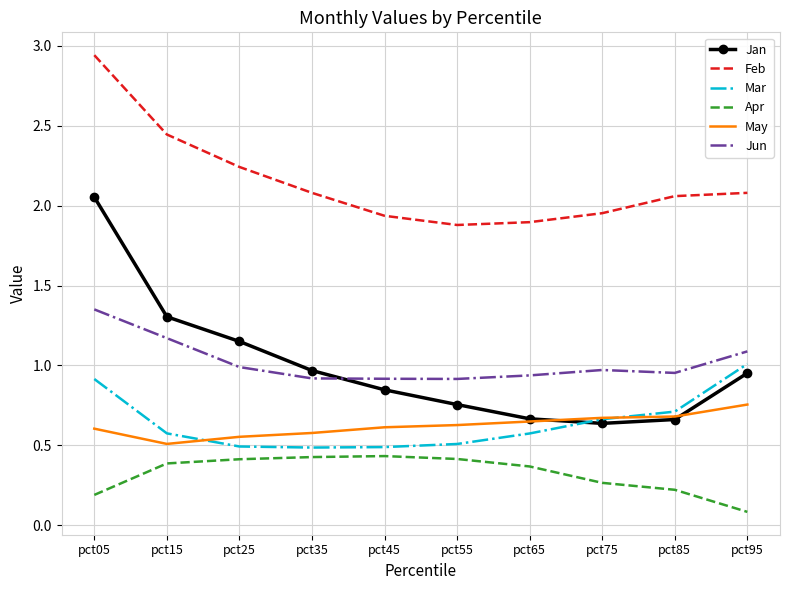

Is it true that May equals 0.4 at pct05?

False